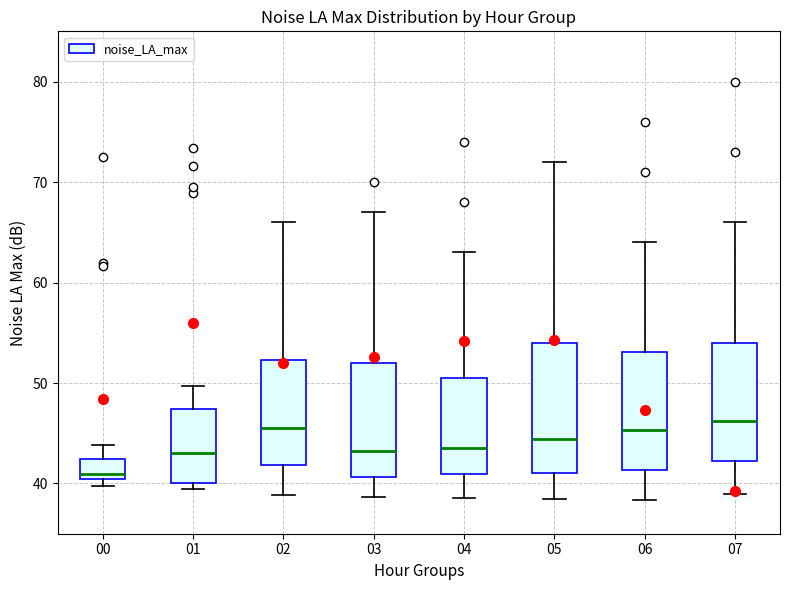

Reading left to right, read every box against the y-axis: the position of its median line, the range the box covers, and the ends of its whiskers. The values are not printed on the chart, so give them approximately, as read against the axis.

00: median 41, box 40 to 42, whiskers 40 (just below the box's lower edge) to 44
01: median 43, box 40 to 47, whiskers 39 to 50
02: median 46, box 42 to 52, whiskers 39 to 66
03: median 43, box 41 to 52, whiskers 39 to 67
04: median 44, box 41 to 51, whiskers 39 to 63
05: median 44, box 41 to 54, whiskers 39 to 72
06: median 45, box 41 to 53, whiskers 38 to 64
07: median 46, box 42 to 54, whiskers 39 to 66